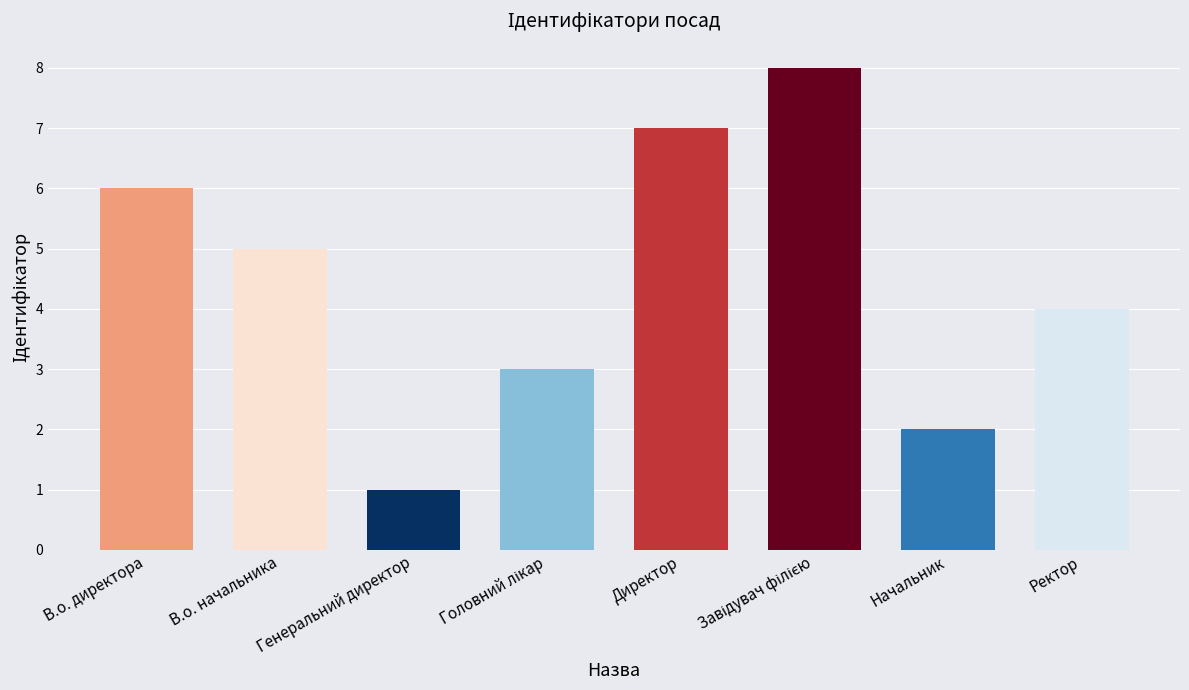

What is the difference between the maximum and minimum values?

7